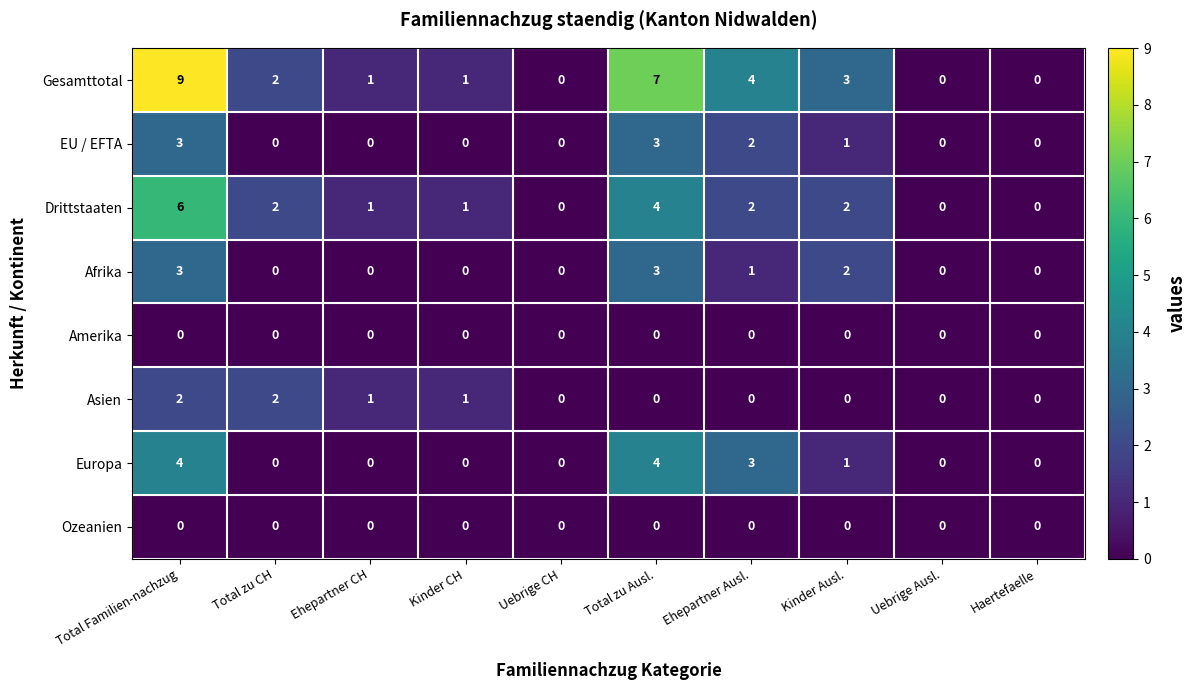

The Europa series shows 4 at Total Familien-nachzug. True or false?

True